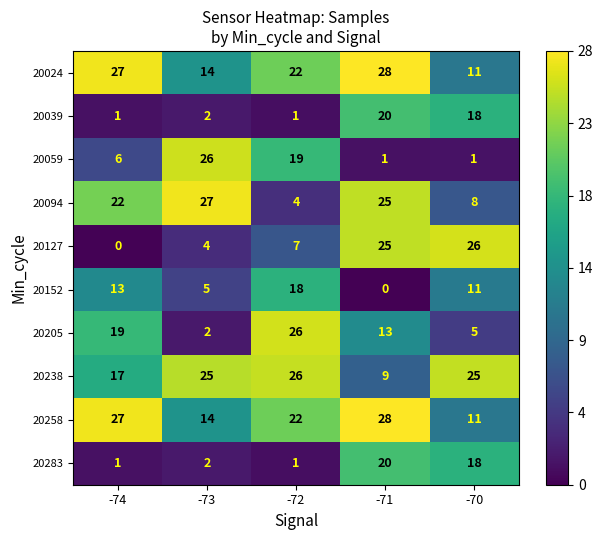

What is the spread (max minus min) of values at -72?

25